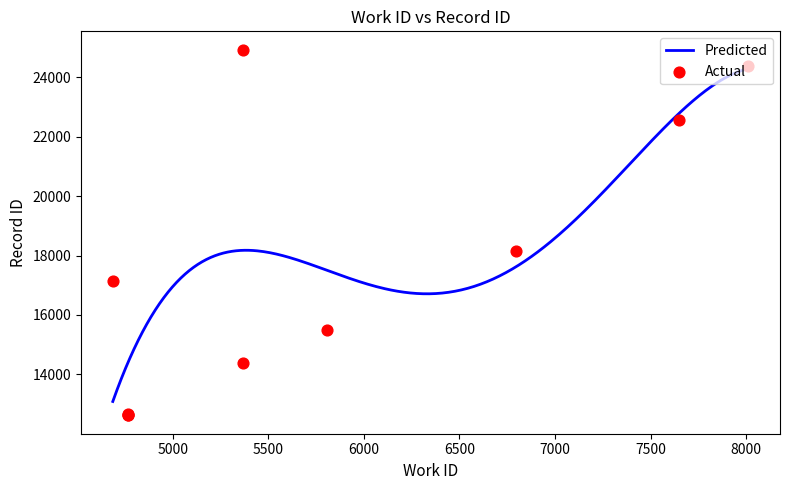

Approximately how many times larger is the value at 5366 compared to 5806?

1.6